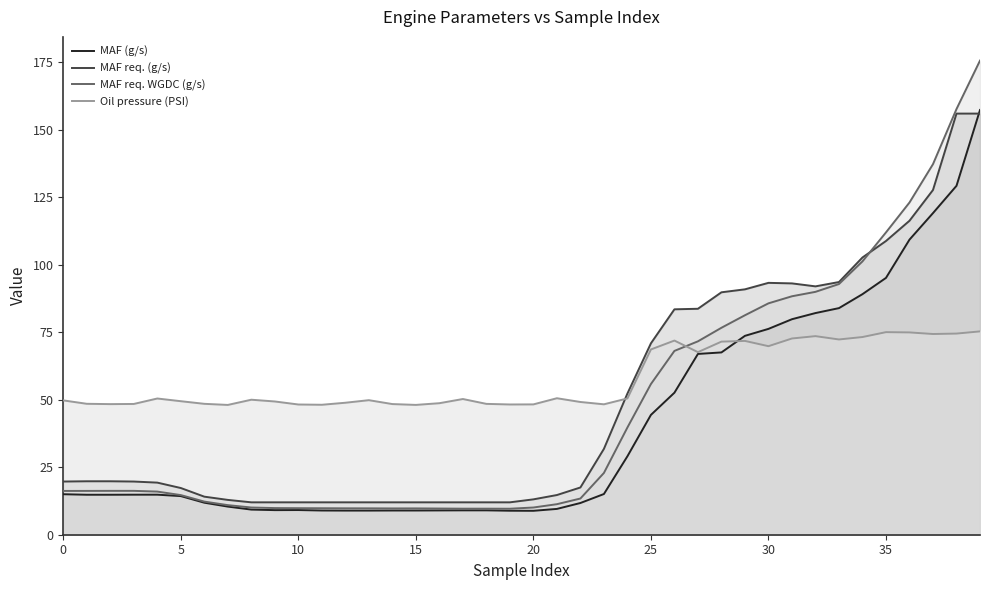

Where is Oil pressure (PSI) nearest to the value 61?

27